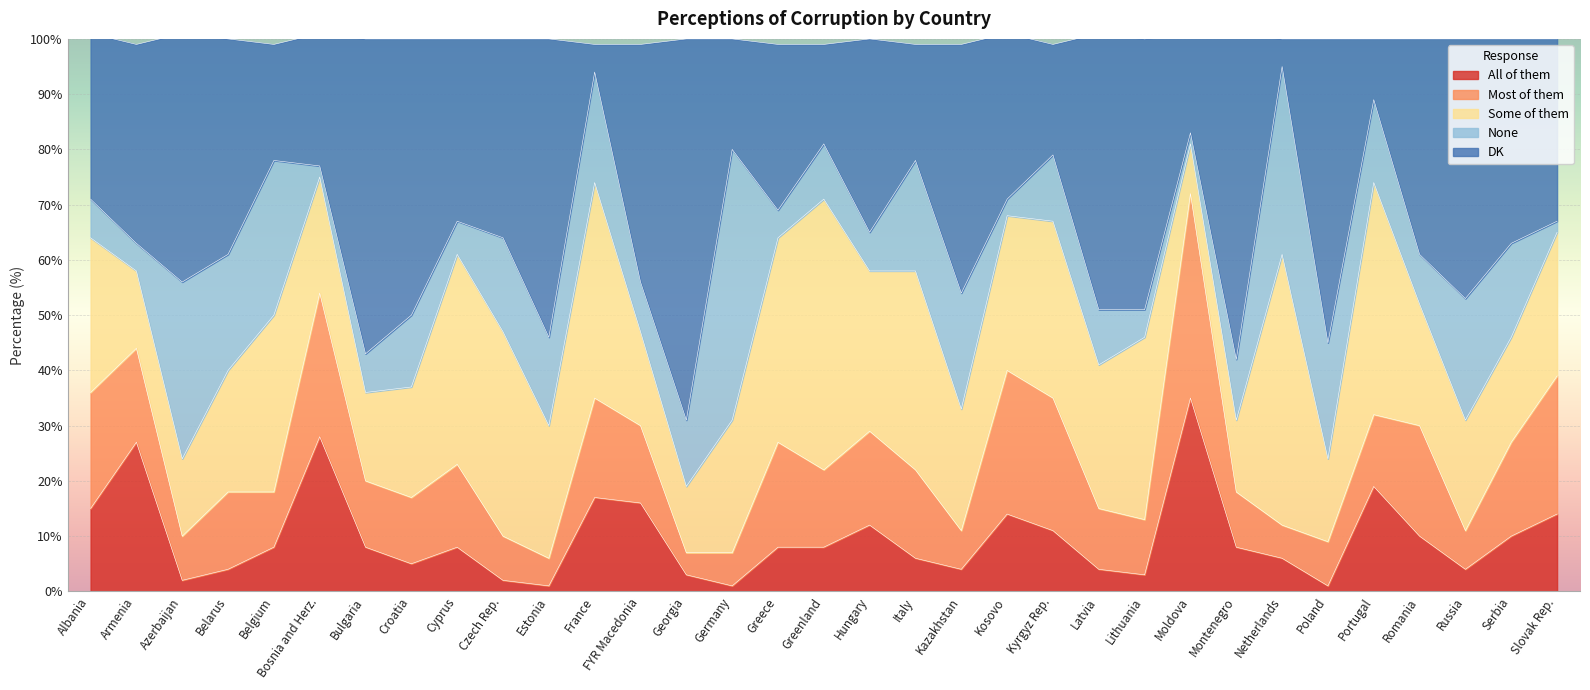

Between Poland and Romania, which is larger?

Romania